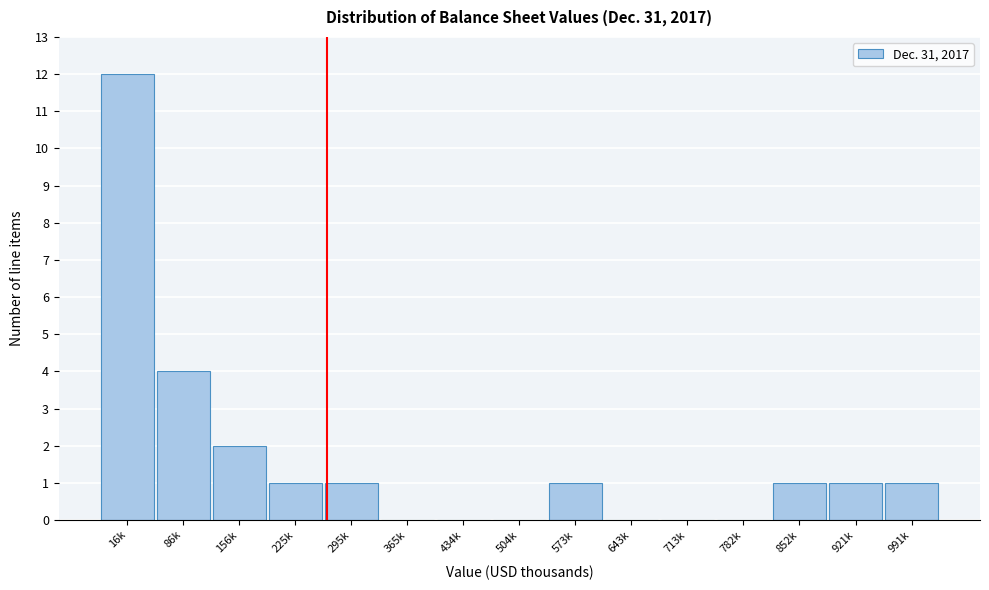

Reading left to right, transcribe all the data shown in this chart.

16k=12	86k=4	156k=2	225k=1	295k=1	365k=0	434k=0	504k=0	573k=1	643k=0	713k=0	782k=0	852k=1	921k=1	991k=1